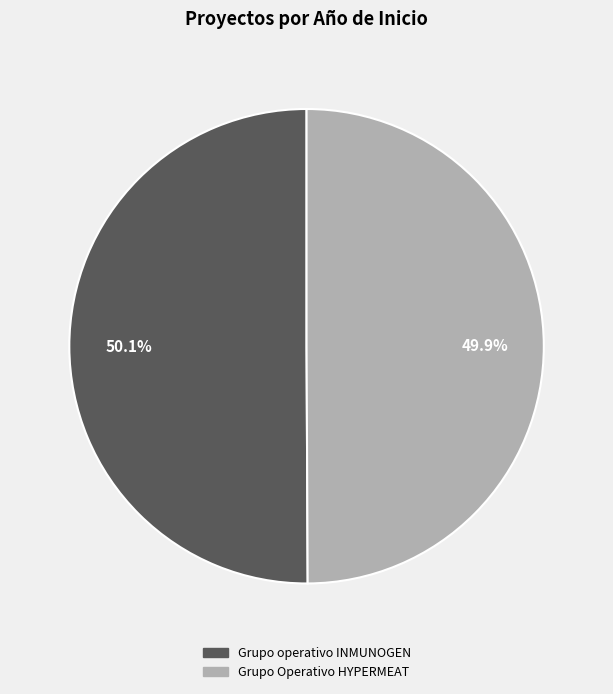

How much of the chart is everything except Grupo operativo INMUNOGEN?

49.9%